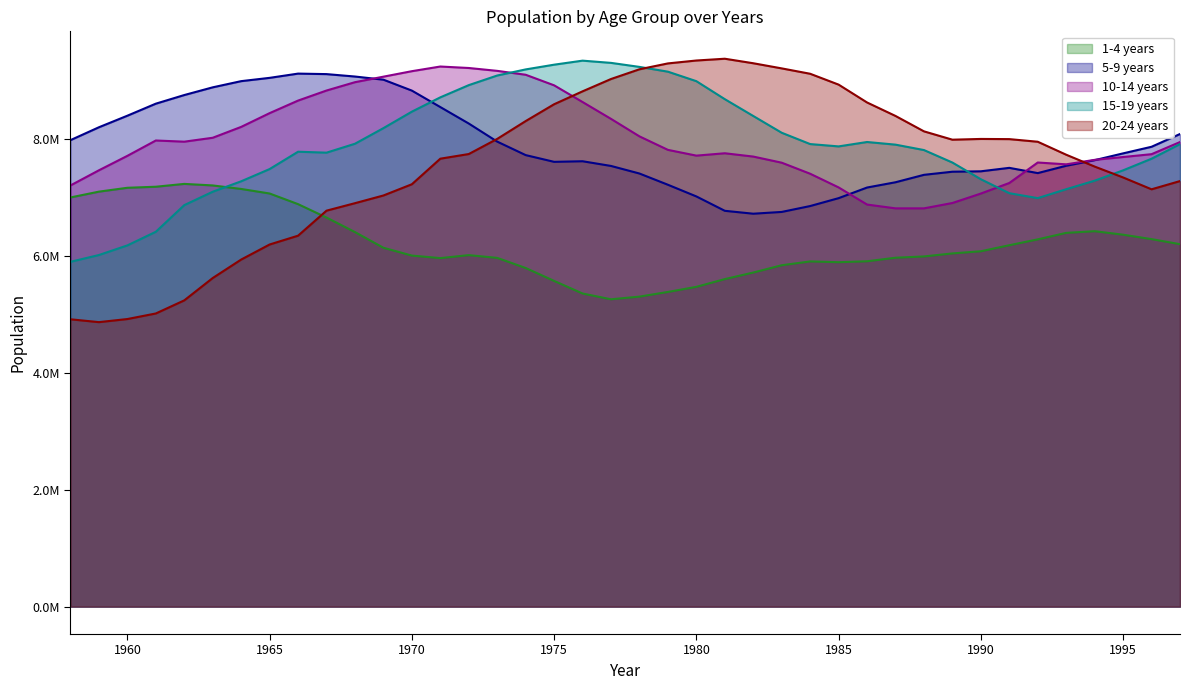

Which series changed the most between 1983 and 1991?

20-24 years